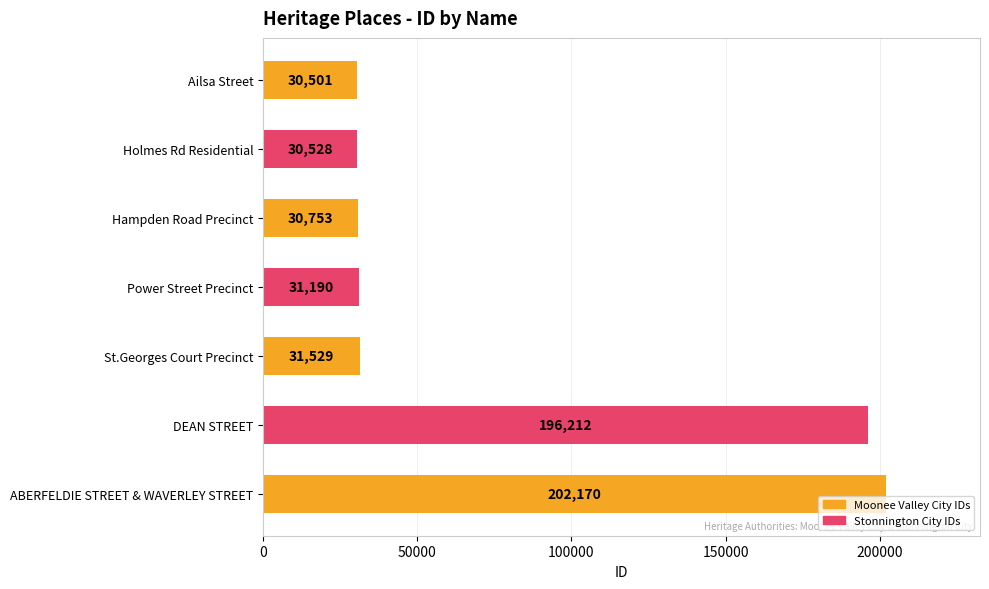

Are the bars grouped side by side (vs. stacked)?

No